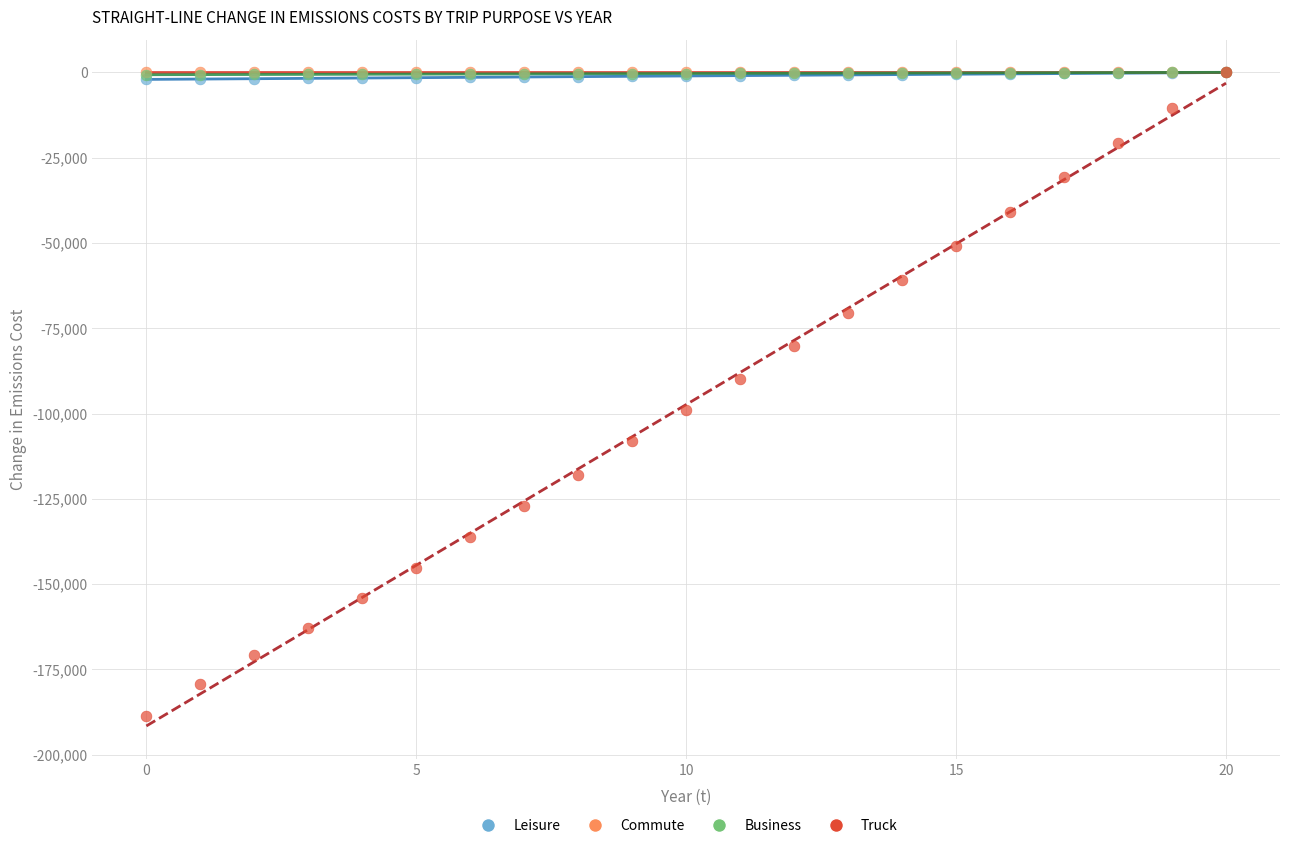

Which series has the largest Y range (max minus min)?

Truck